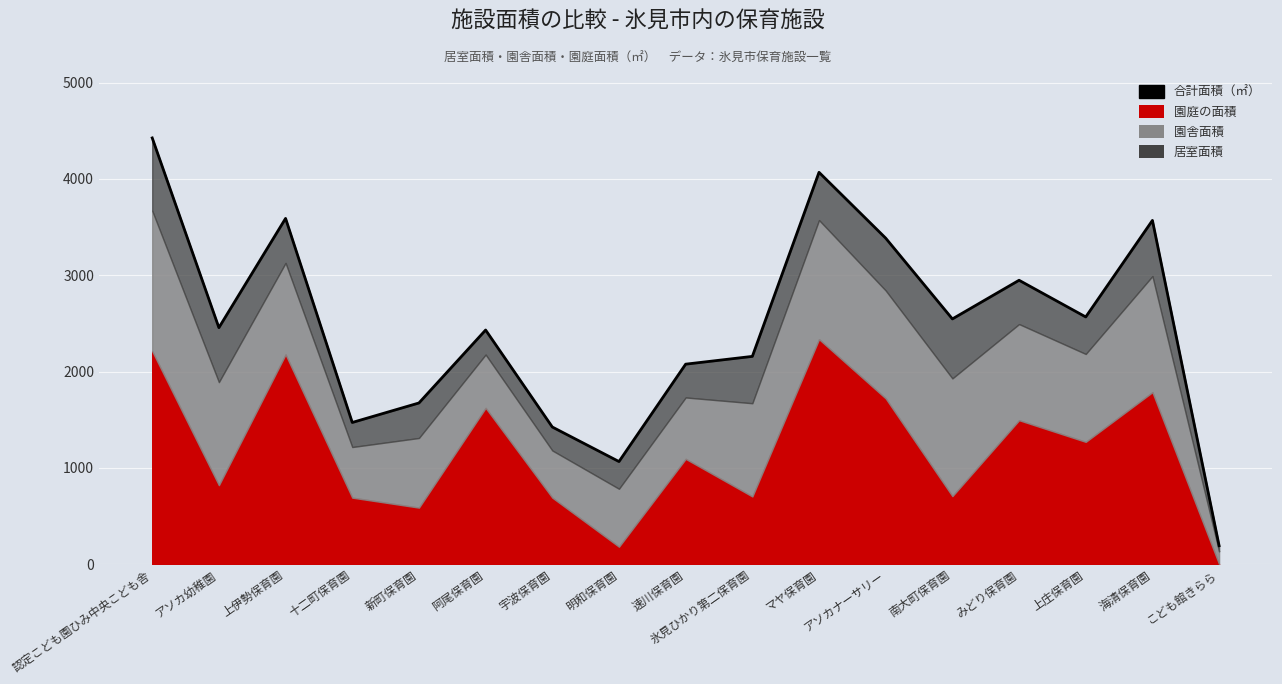

What is the average value?

2473.4